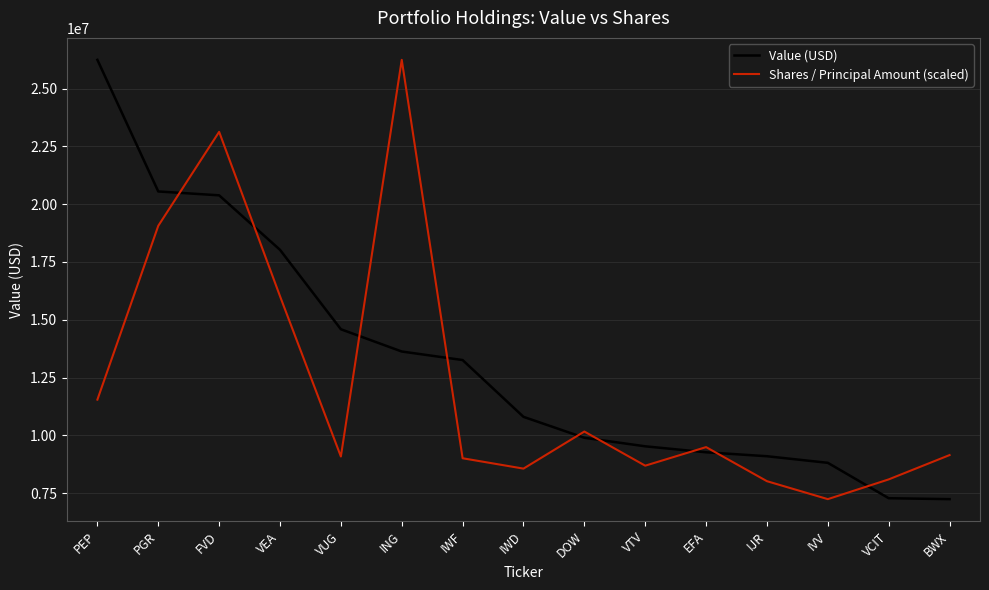

What position from the left is IJR?

12